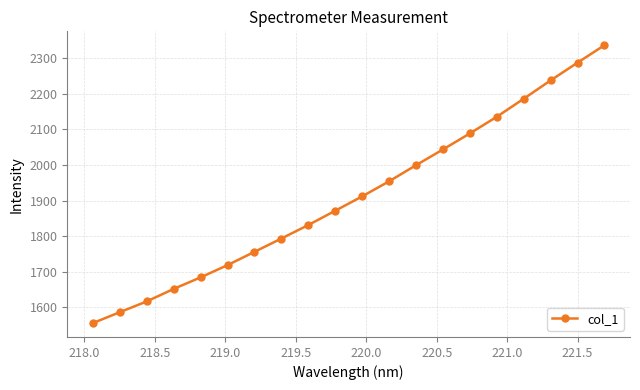

True or false: the data has more than 2 interior local peaks.

False